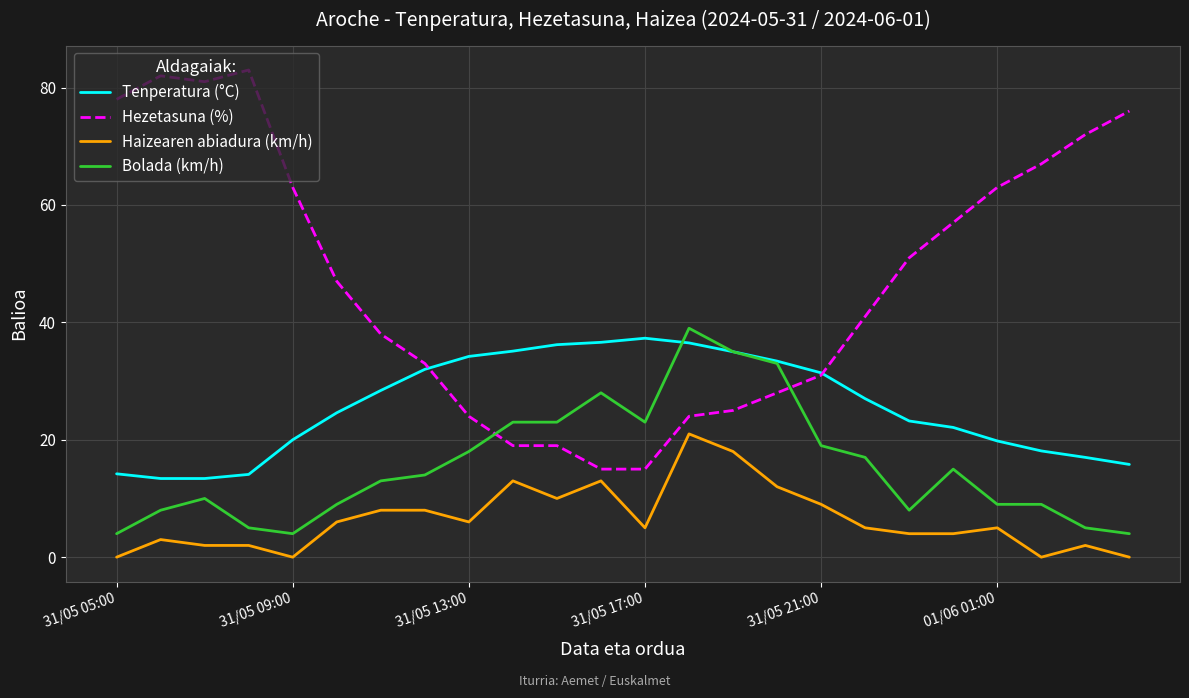

Rank the series by their maximum value, from lowest to highest.

Haizearen abiadura (km/h), Tenperatura (°C), Bolada (km/h), Hezetasuna (%)